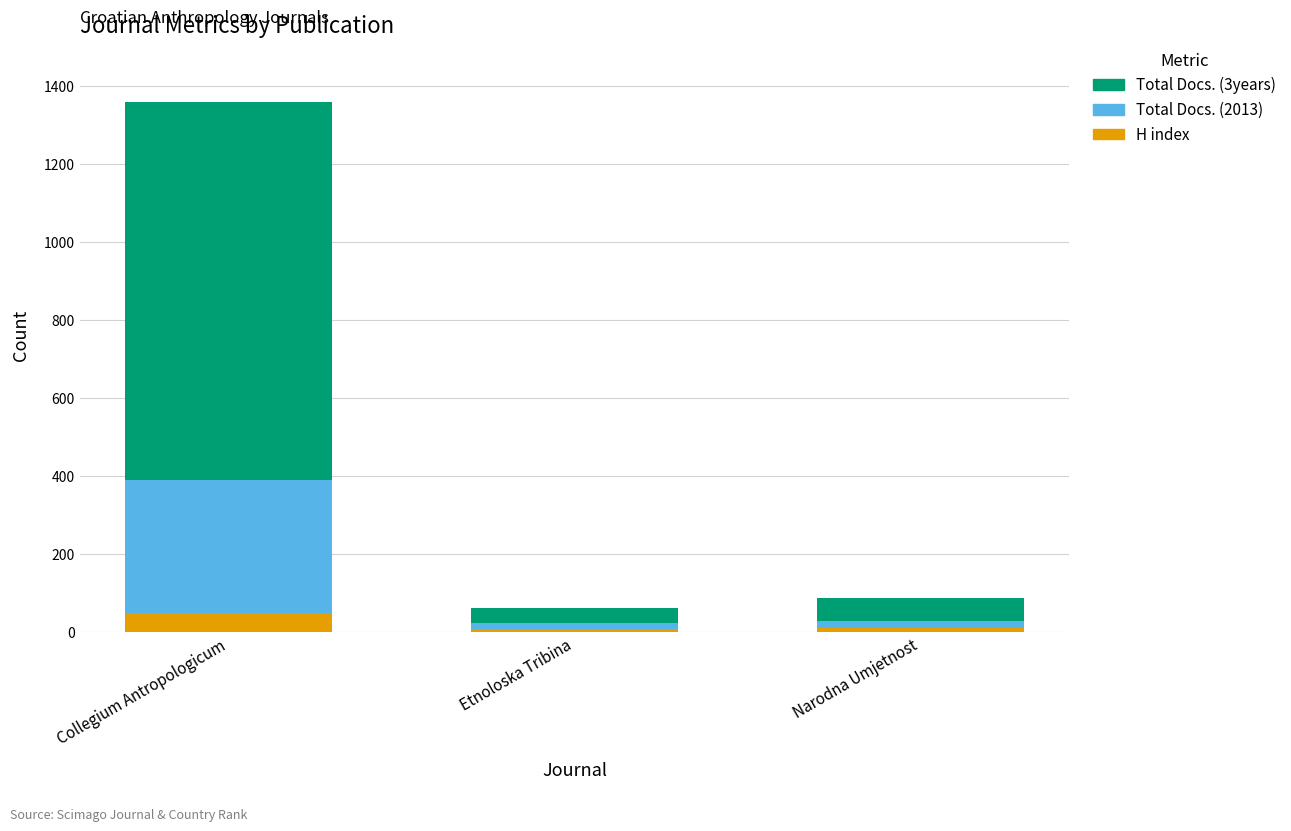

Which category has the highest value in the H index series?

Collegium Antropologicum